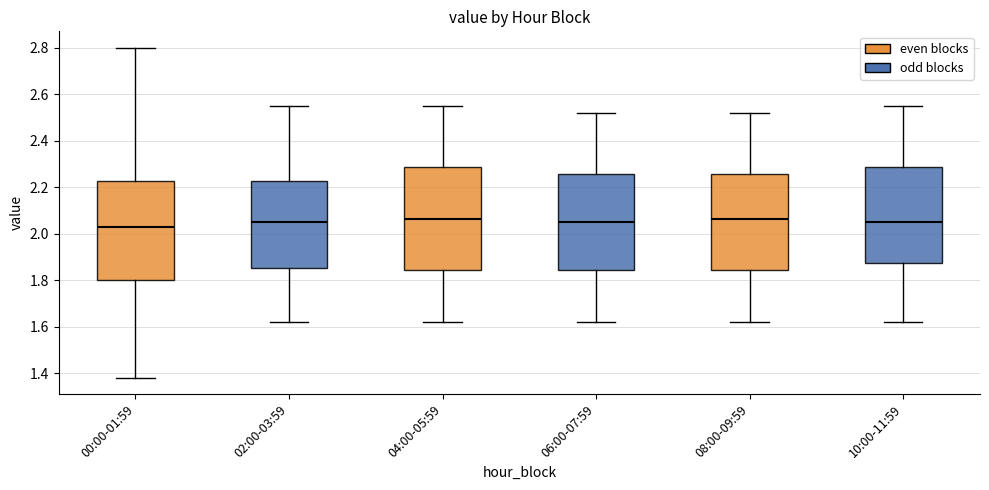

Reading left to right, transcribe this box plot: for each box, give where its median line is, the range the box spans, and where its two whiskers end, as read against the y-axis. The values are not printed on the chart, so give them approximately, as read against the axis.

00:00-01:59: median 2.04, box 1.80 to 2.22, whiskers 1.38 to 2.80
02:00-03:59: median 2.06, box 1.86 to 2.22, whiskers 1.62 to 2.56
04:00-05:59: median 2.06, box 1.84 to 2.28, whiskers 1.62 to 2.56
06:00-07:59: median 2.06, box 1.84 to 2.26, whiskers 1.62 to 2.52
08:00-09:59: median 2.06, box 1.84 to 2.26, whiskers 1.62 to 2.52
10:00-11:59: median 2.06, box 1.88 to 2.28, whiskers 1.62 to 2.56